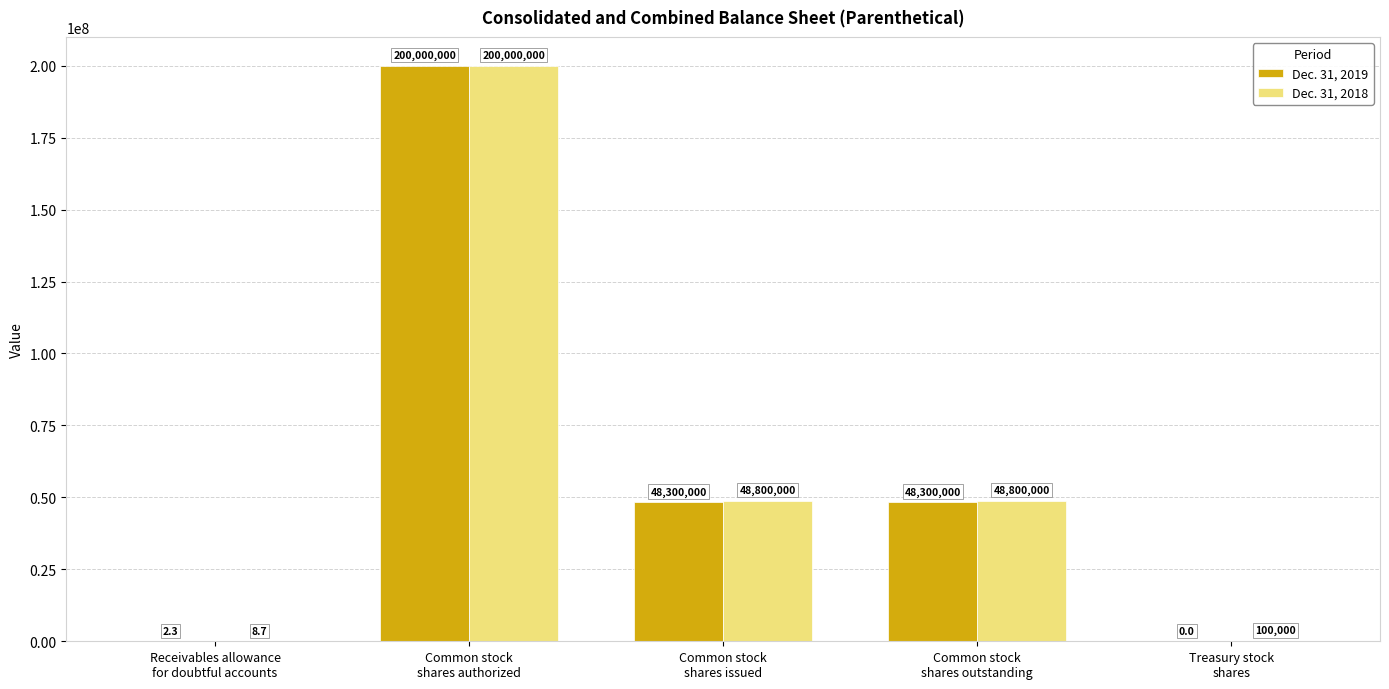

What is the maximum value shown in the chart?

200000000.0